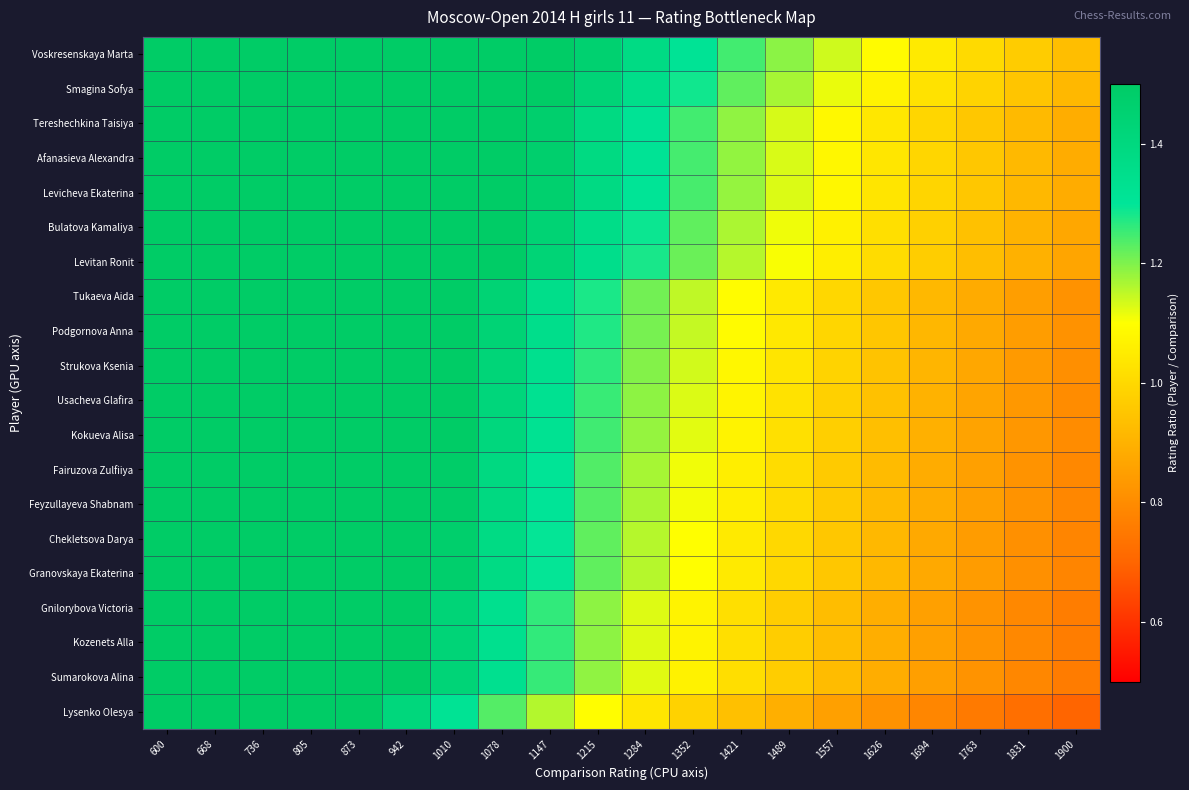

Which has a higher value, 1421 or 1831?

1421